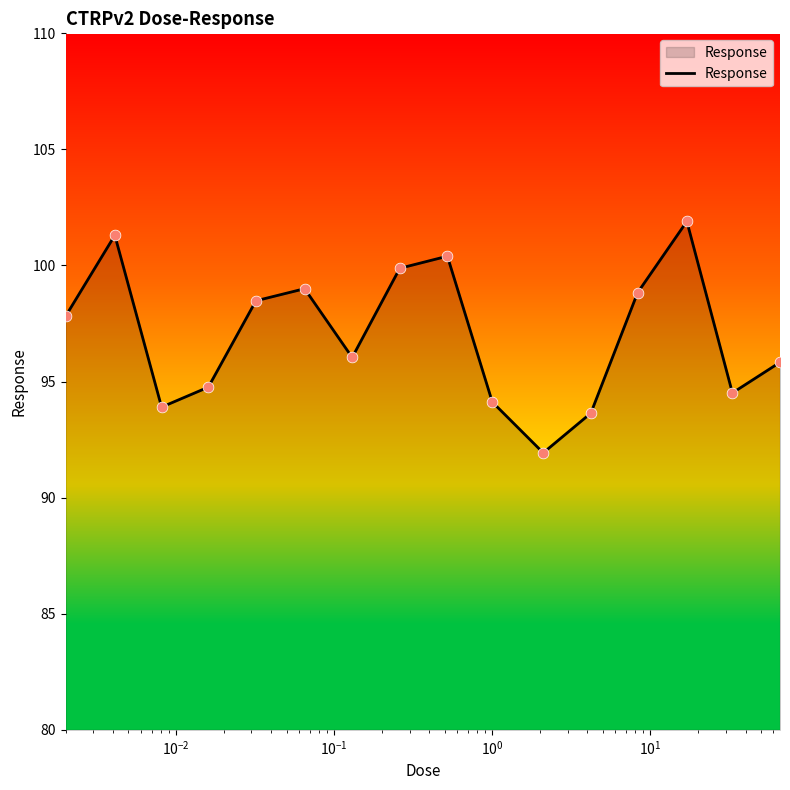

What is the smallest value displayed?

91.9